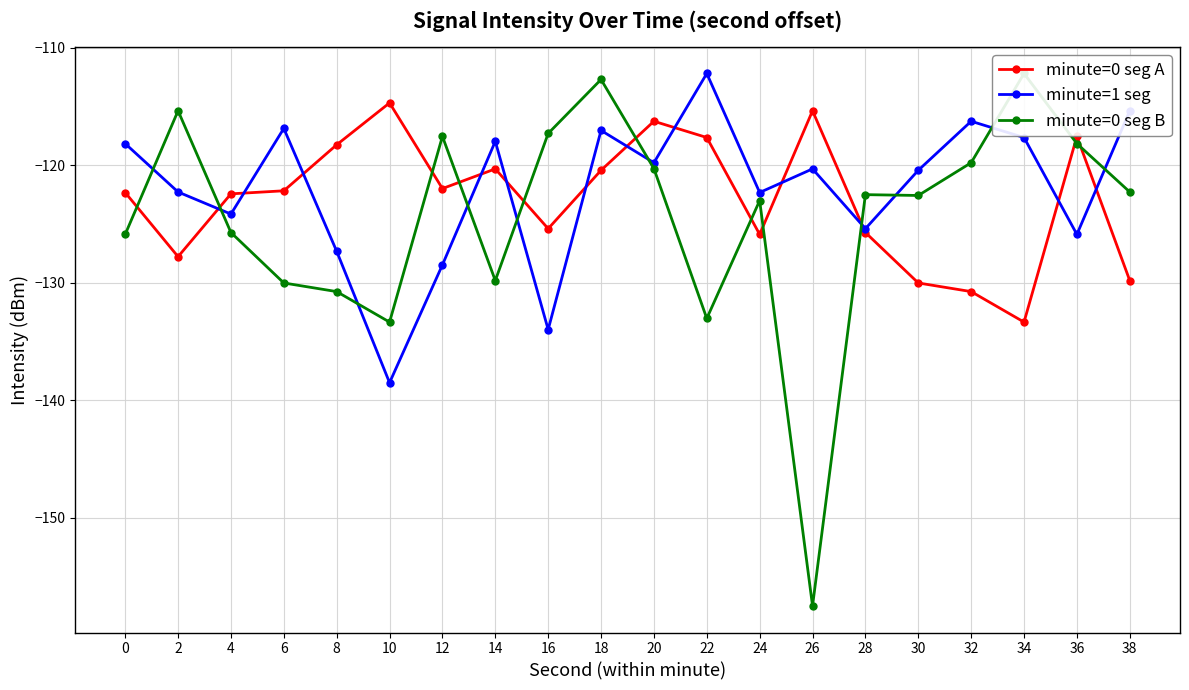

How many lines are shown in the chart?

3